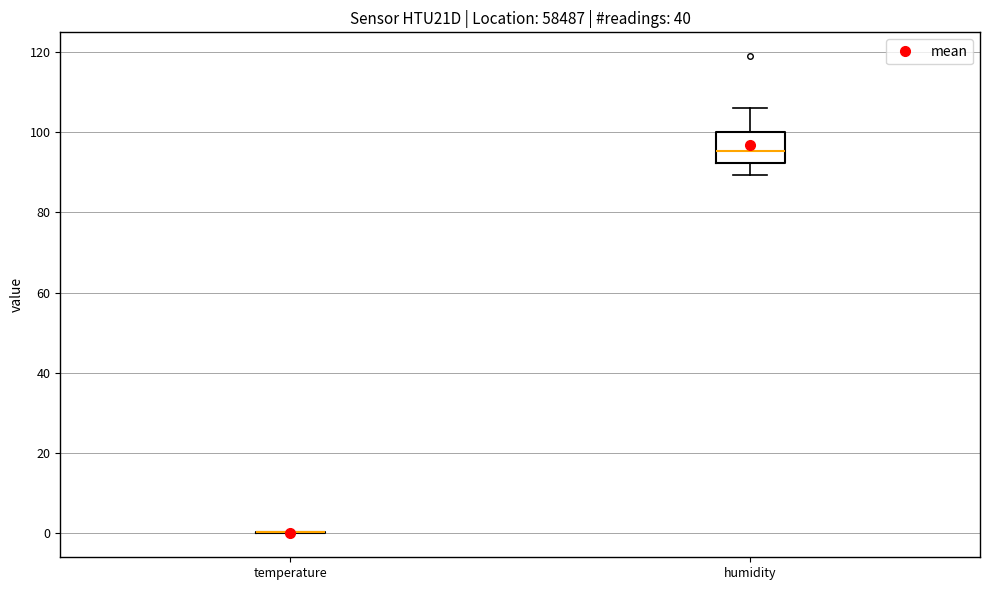

Reading left to right, transcribe this box plot: for each box, give where its median line is, the range the box spans, and where its two whiskers end, as read against the y-axis. The values are not printed on the chart, so give them approximately, as read against the axis.

temperature: box collapsed to a line at 0, whiskers 0 to 0
humidity: median 96, box 92 to 100, whiskers 90 to 106